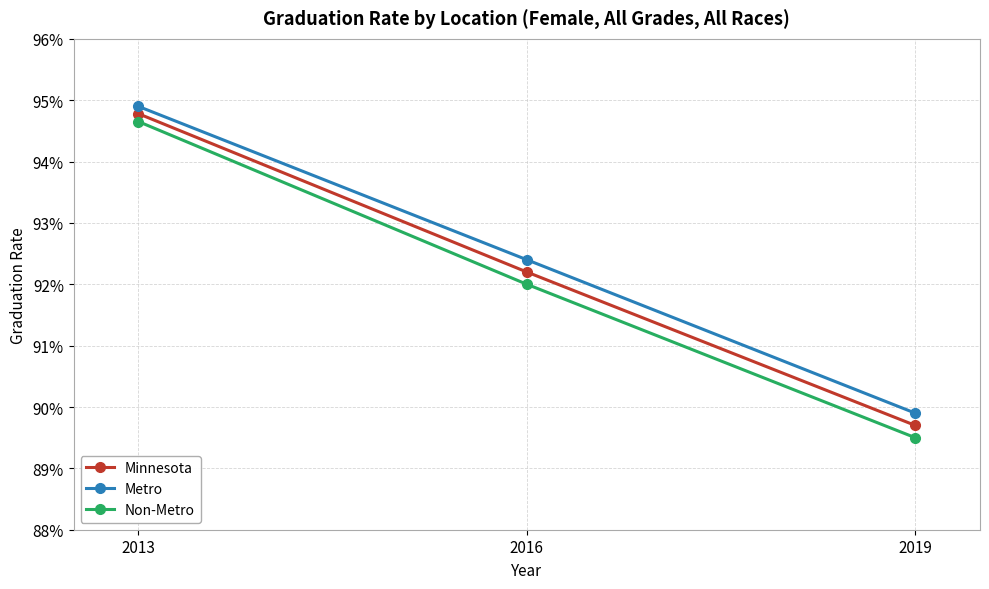

Is it true that Minnesota equals 1.6 at 2019?

False